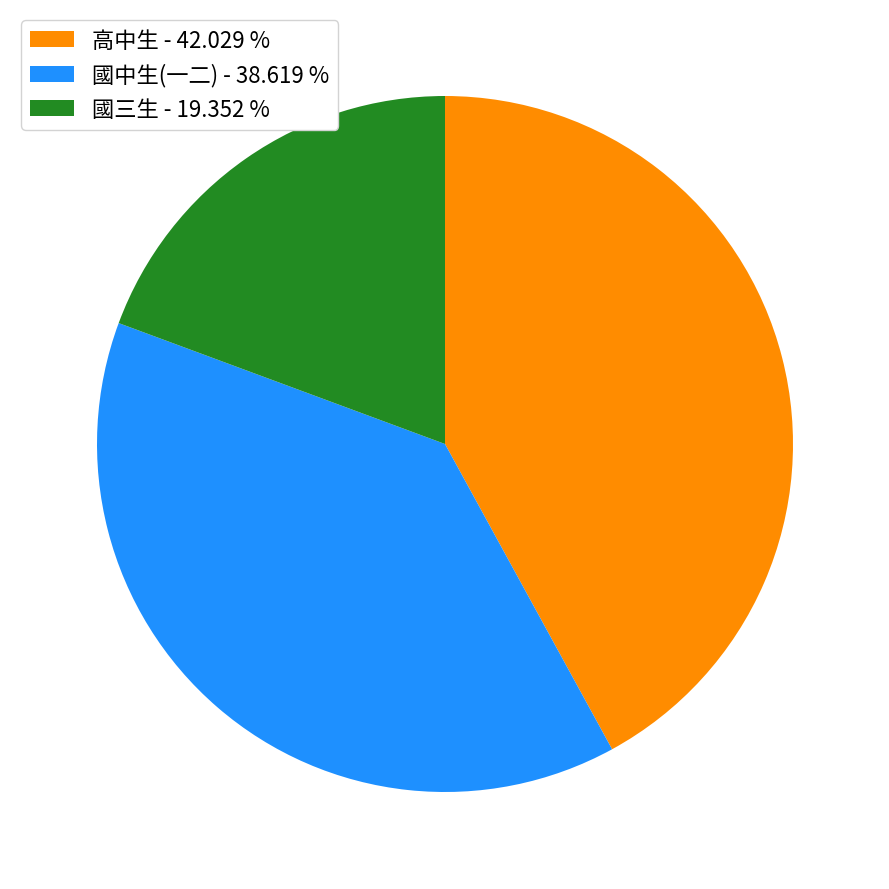

How many segments does this pie chart have?

3